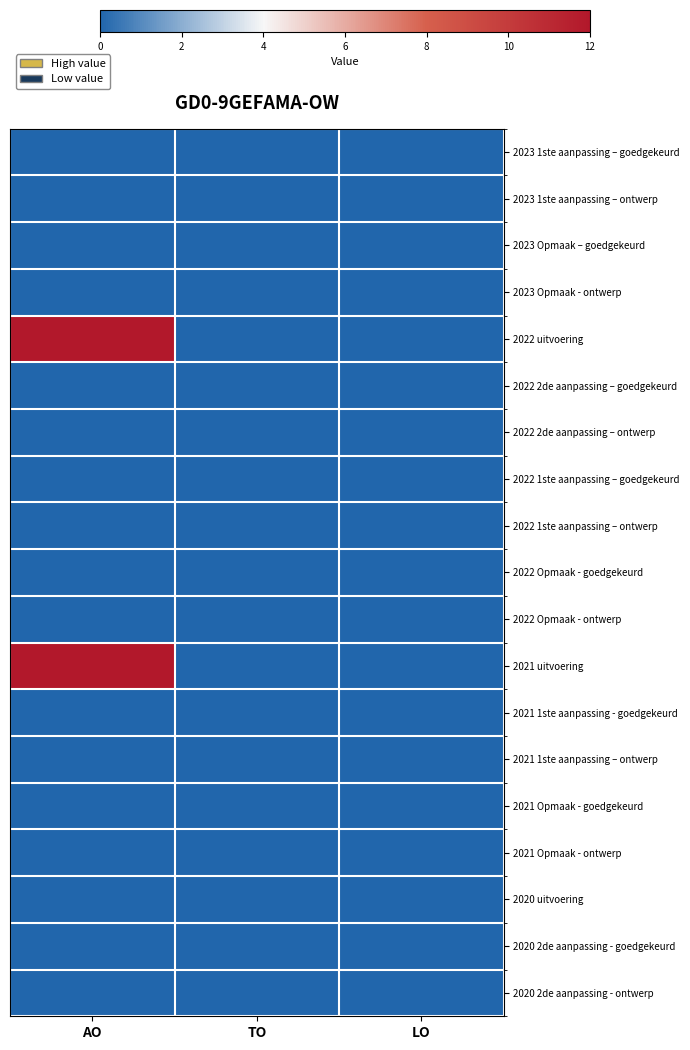

List the series in order of their peak value, highest first.

2022 uitvoering, 2021 uitvoering, 2023 1ste aanpassing – goedgekeurd, 2023 1ste aanpassing – ontwerp, 2023 Opmaak – goedgekeurd, 2023 Opmaak - ontwerp, 2022 2de aanpassing – goedgekeurd, 2022 2de aanpassing – ontwerp, 2022 1ste aanpassing – goedgekeurd, 2022 1ste aanpassing – ontwerp, 2022 Opmaak - goedgekeurd, 2022 Opmaak - ontwerp, 2021 1ste aanpassing - goedgekeurd, 2021 1ste aanpassing – ontwerp, 2021 Opmaak - goedgekeurd, 2021 Opmaak - ontwerp, 2020 uitvoering, 2020 2de aanpassing - goedgekeurd, 2020 2de aanpassing - ontwerp